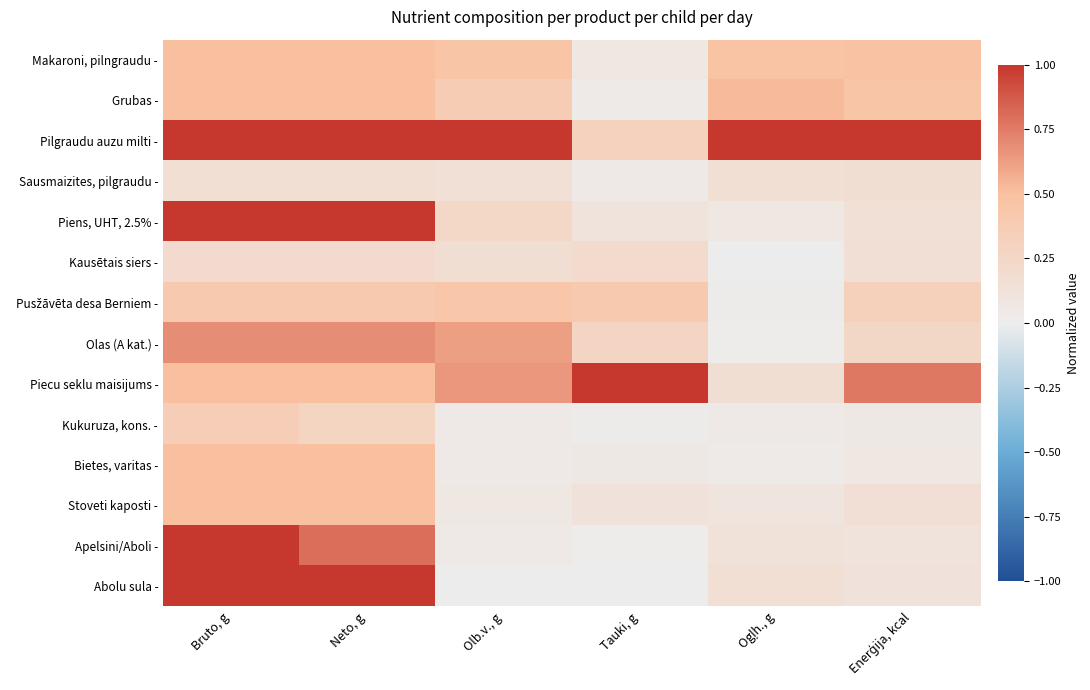

Which series has the largest total across all categories?

Pilgraudu auzu milti -